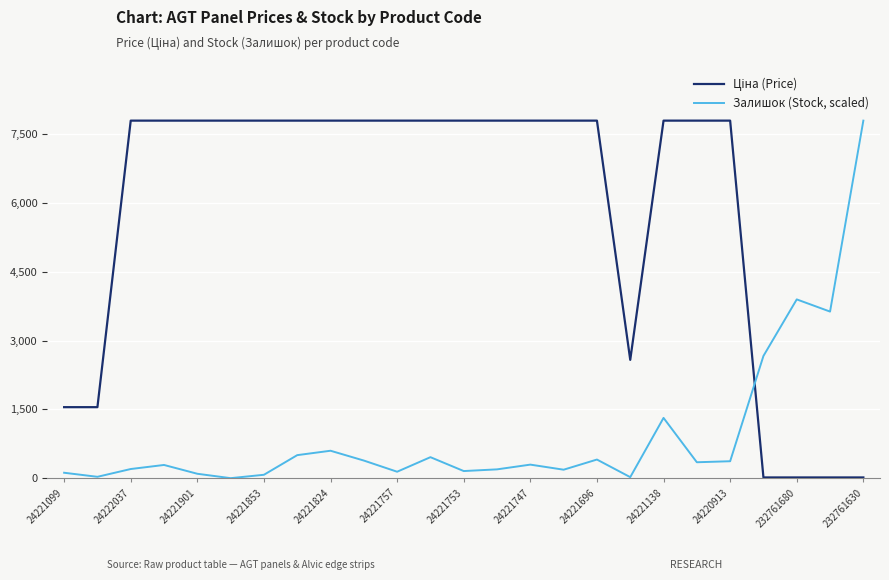

What is the label of the 6th point from the right?

19